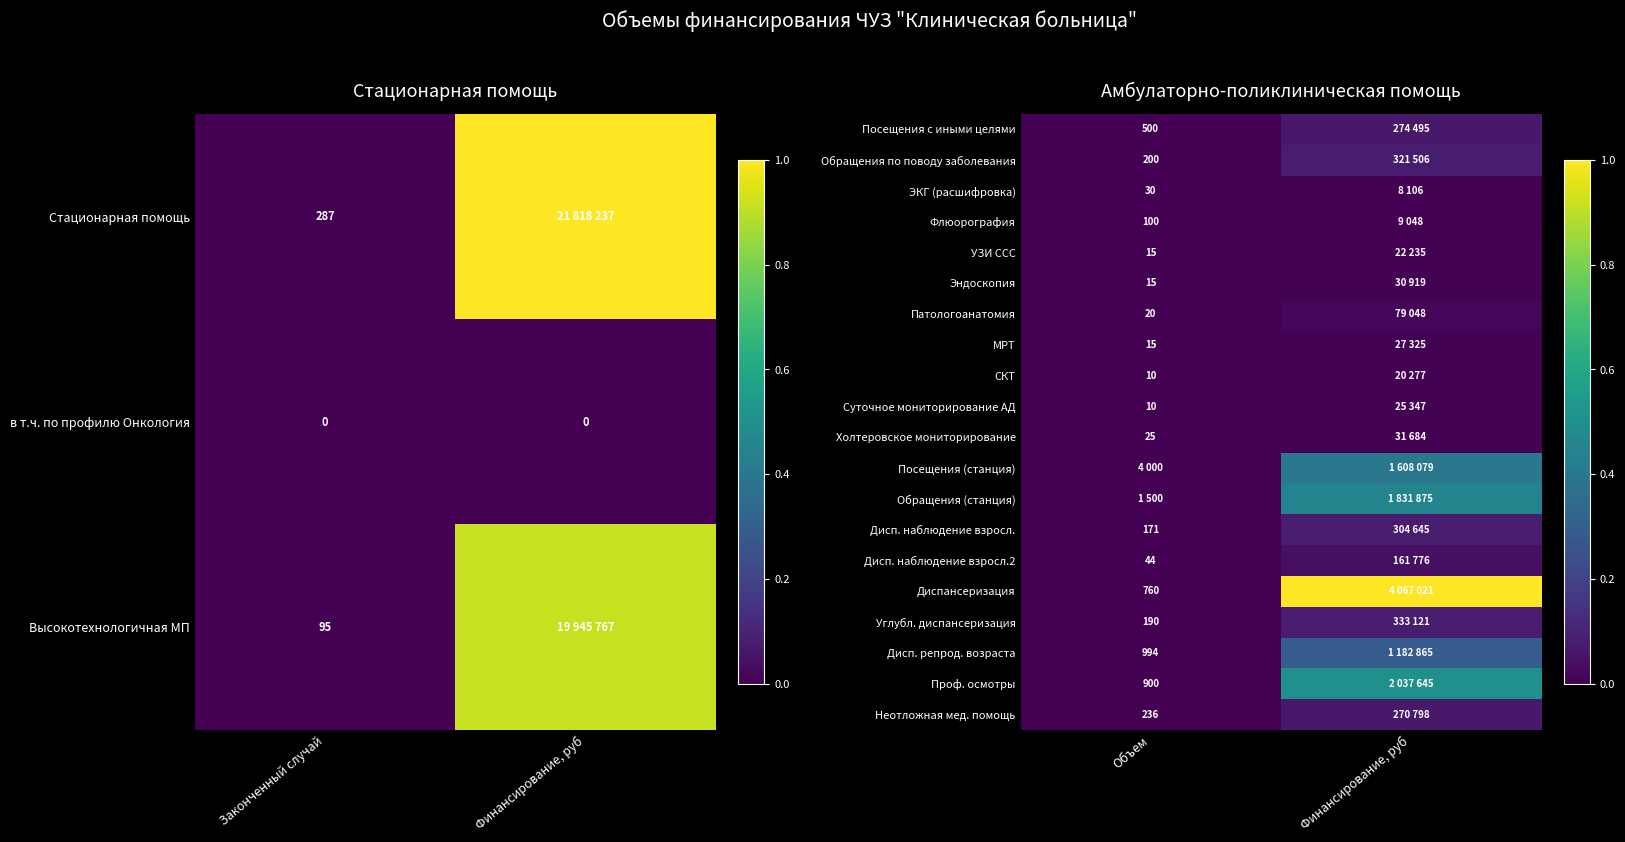

Is it true that Проф. осмотры equals 0.0 at Объем?

False